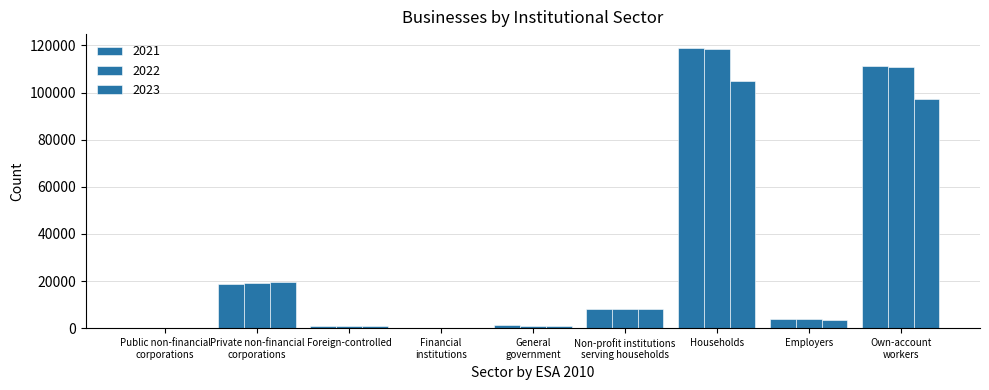

Are the bars horizontal?

No